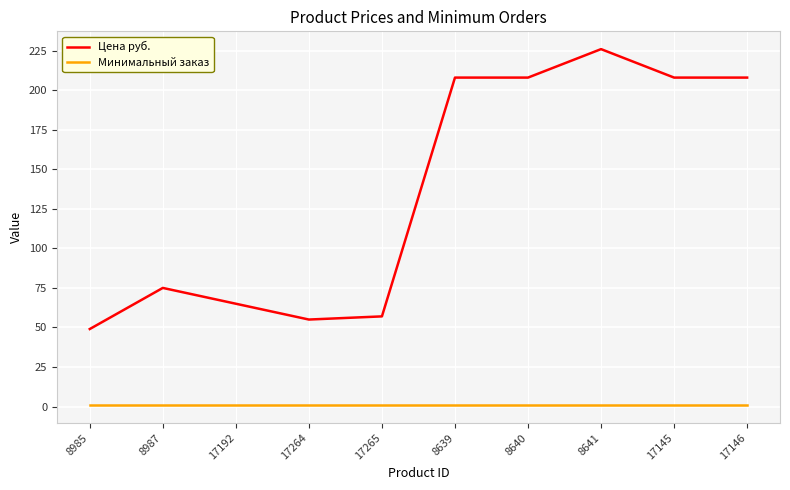

What is the highest value of the Минимальный заказ series?

1